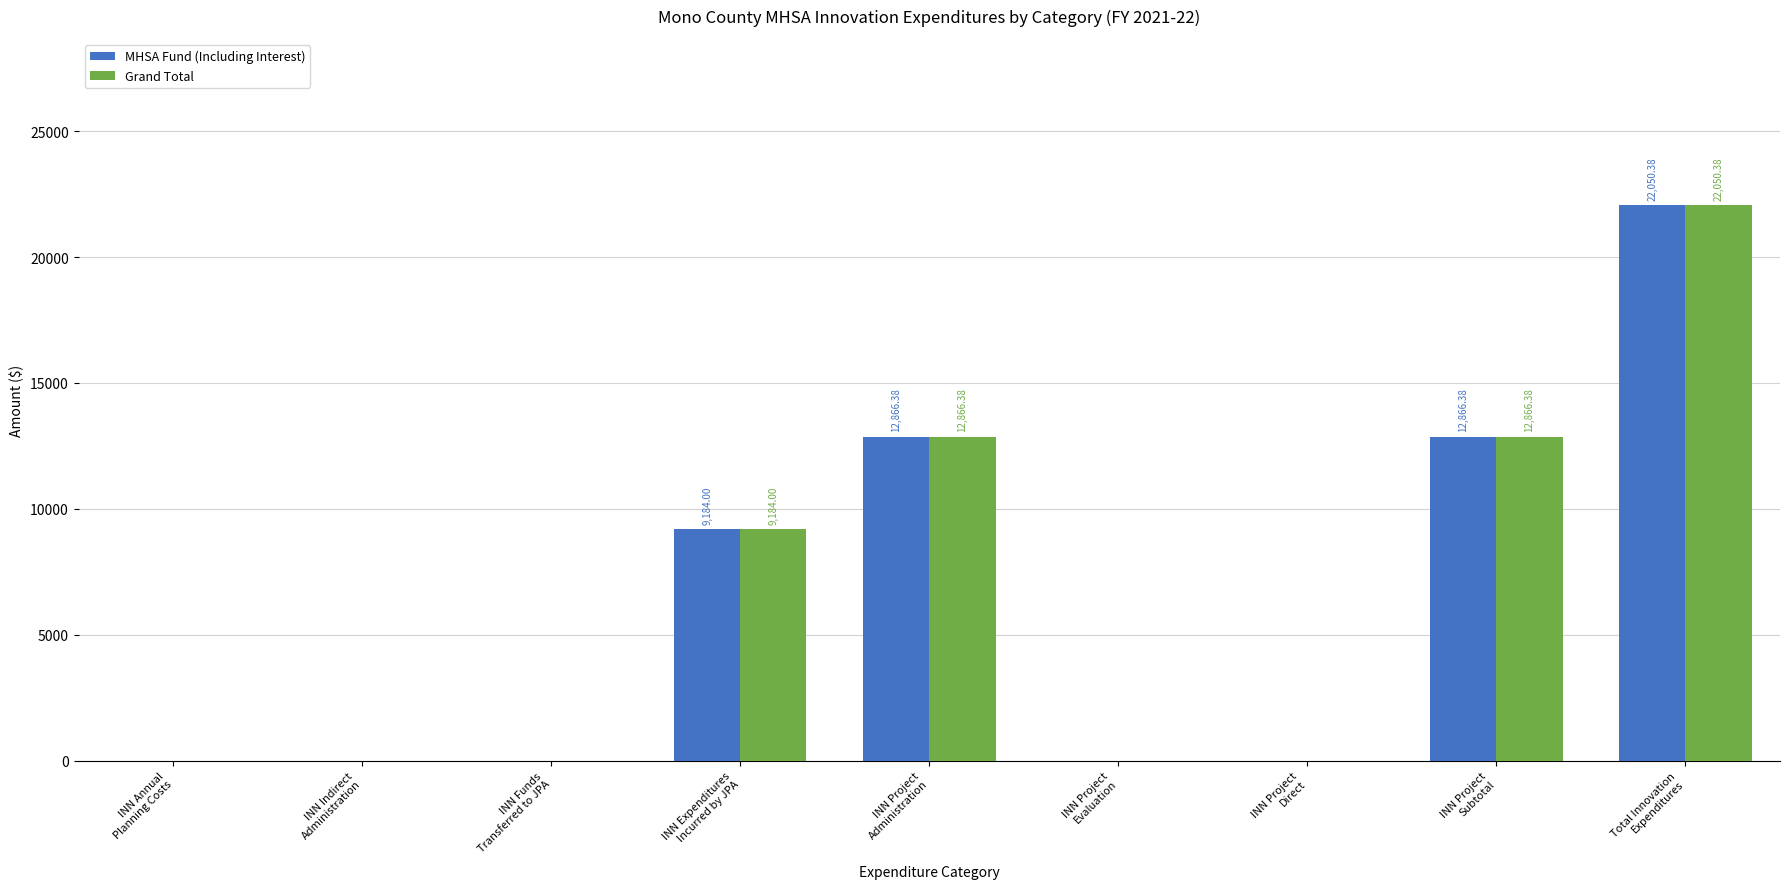

What is the approximate value of MHSA Fund (Including Interest) at INN Expenditures
Incurred by JPA?

9184.0